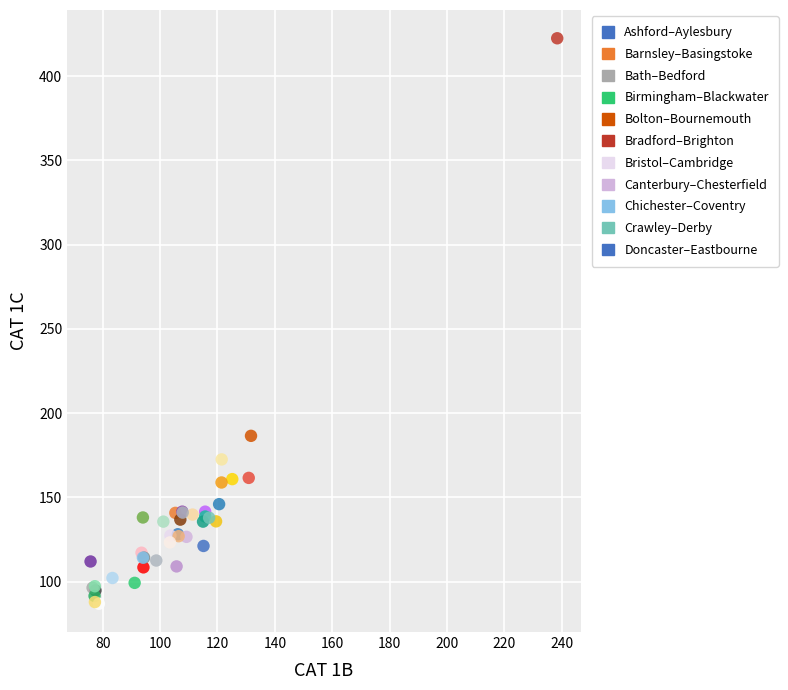

What Y value in the scatter plot is closest to 254?

186.5